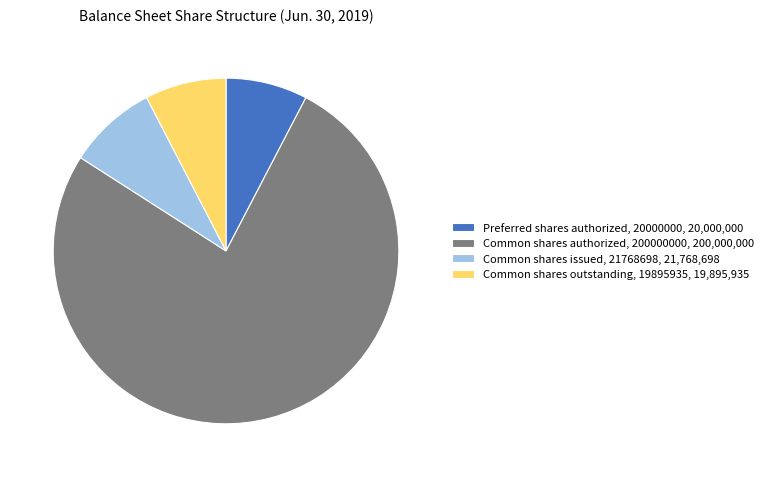

Combined, do Common shares issued, 21768698, 21,768,698 and Common shares authorized, 200000000, 200,000,000 account for over 50%?

Yes